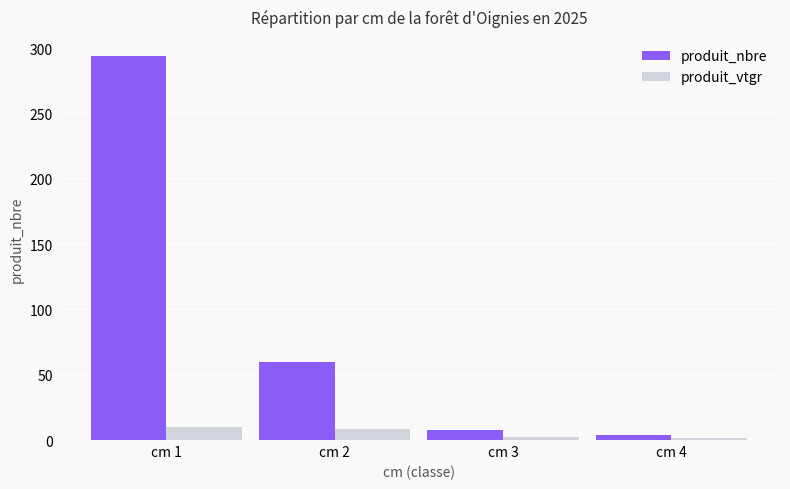

Where does the produit_nbre series first go above 60?

cm 1